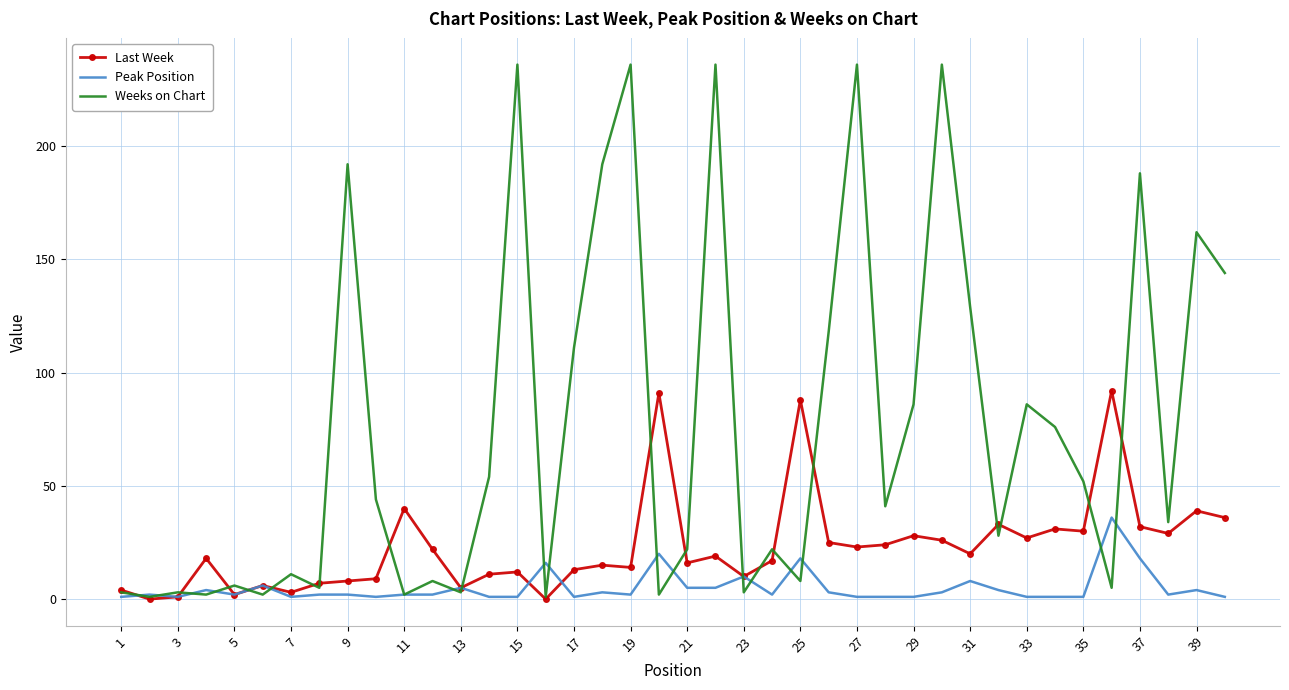

Rank the series by their average value, from highest to lowest.

Weeks on Chart, Last Week, Peak Position